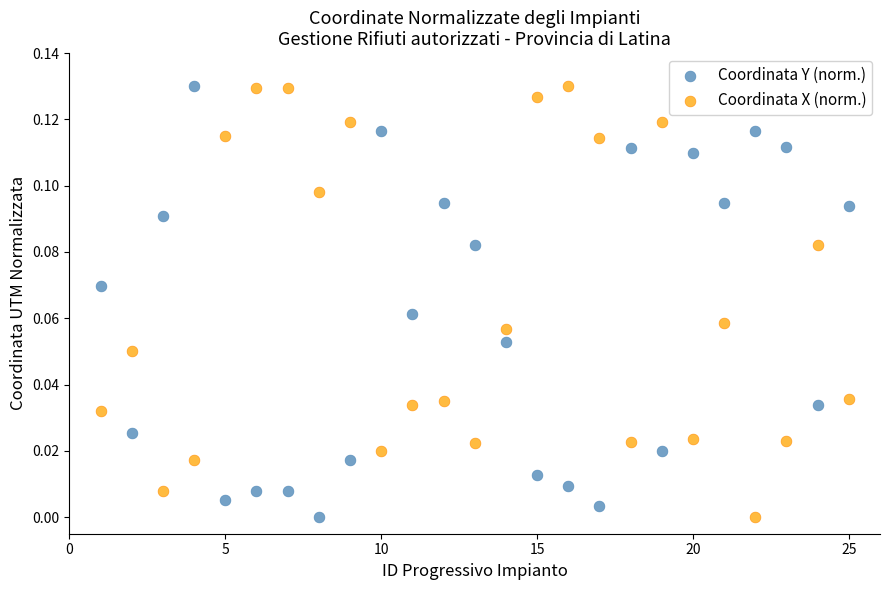

Across all data points, what is the range of X values (max minus min)?

24.0